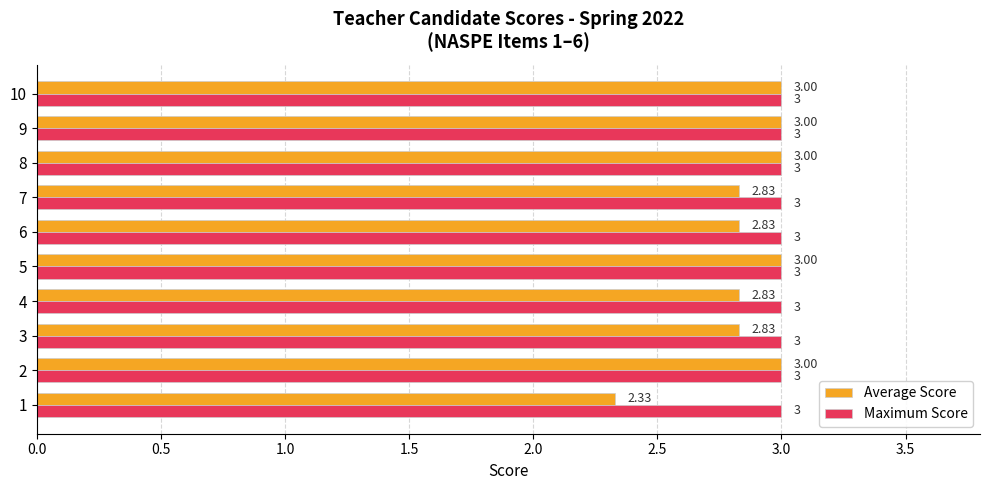

At how many categories does at least one series exceed 2?

10